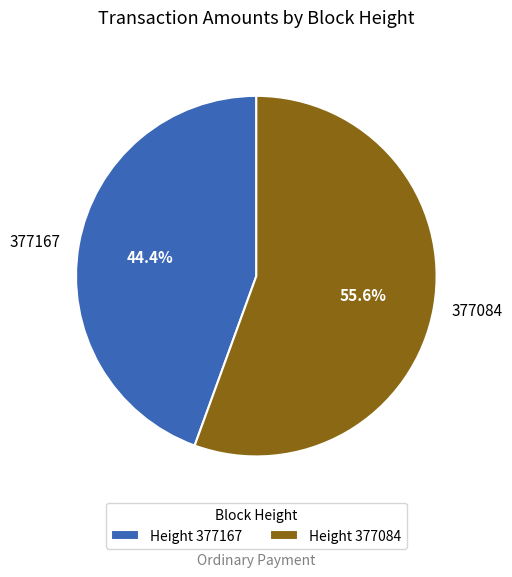

To the nearest percent, what is the difference between the largest and smallest slice percentages?

11%